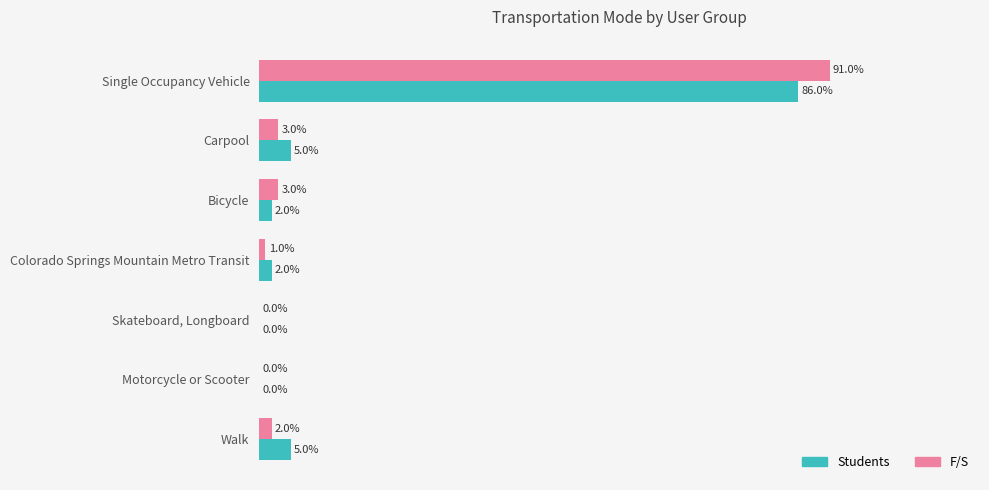

Rank the series by their maximum value, from lowest to highest.

Students, F/S